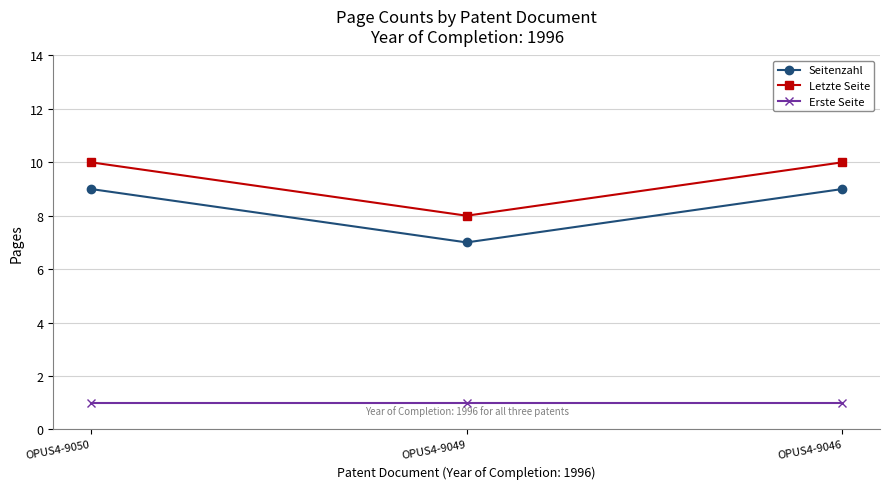

How many lines are shown in the chart?

3